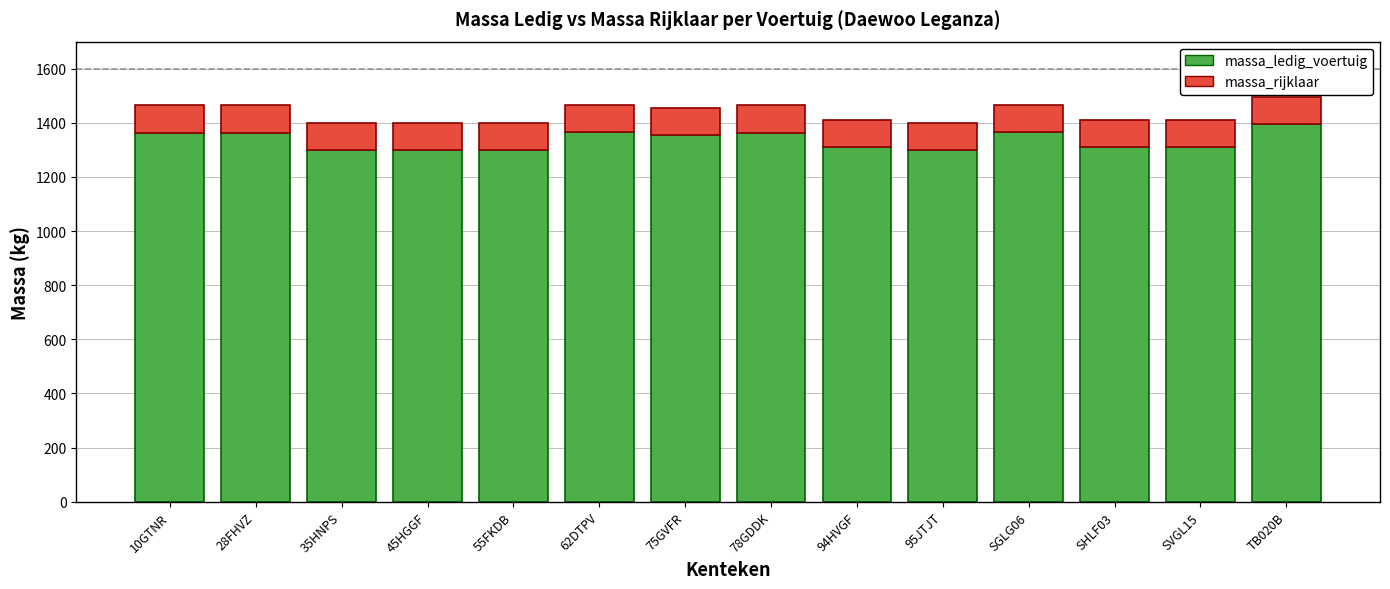

Does the chart contain any negative values?

No